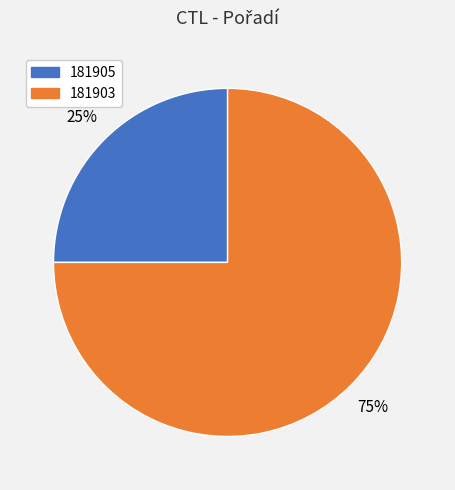

What is the ratio of the value at 181905 to the value at 181903?

0.3